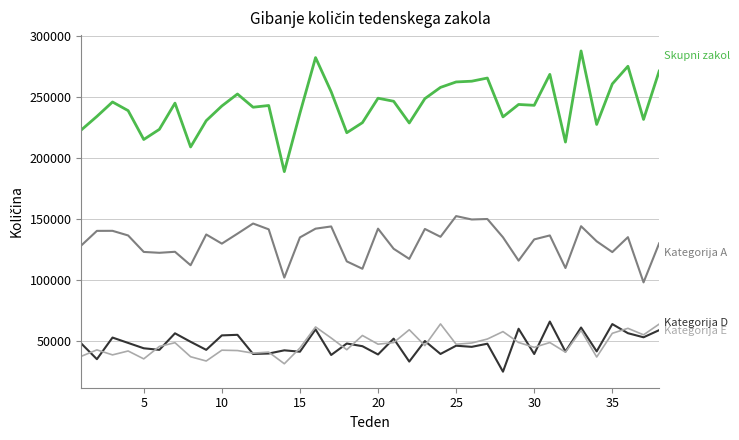

What is the greatest value displayed?

287529